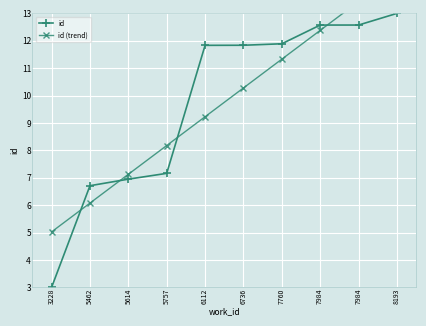

What is the maximum value shown in the chart?

14.5